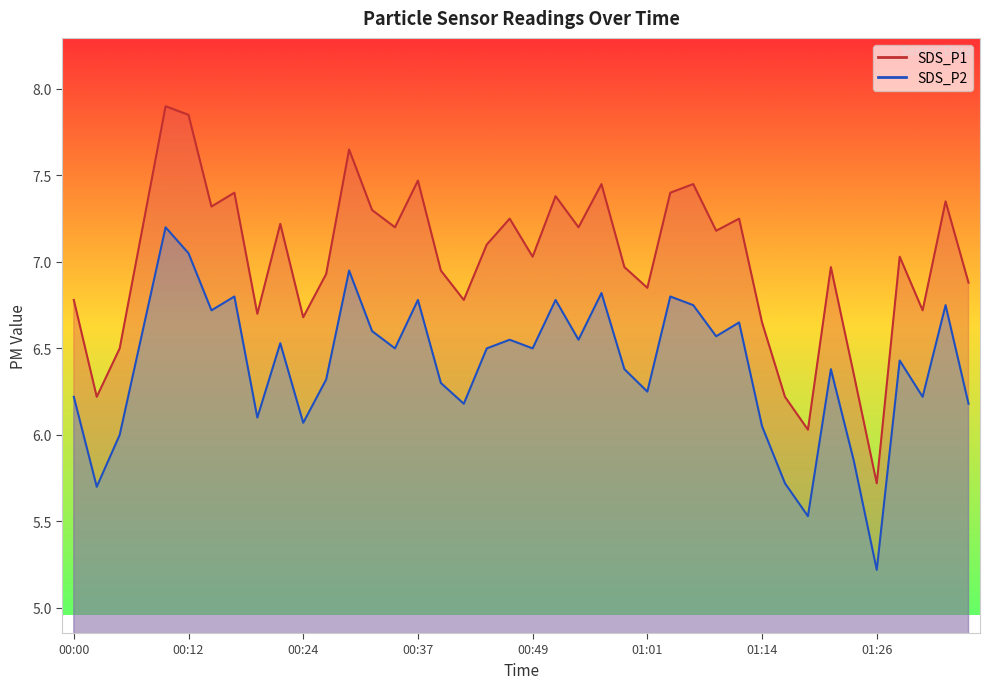

Reading right to left, what are all the values shown in this chart?

SDS_P1: 01:36=6.9	01:33=7.3	01:31=6.7	01:28=7.0	01:26=5.7	01:23=6.3	01:21=7.0	01:18=6.0	01:16=6.2	01:14=6.7	01:11=7.2	01:09=7.2	01:06=7.5	01:04=7.4	01:01=6.8	00:59=7.0	00:56=7.5	00:54=7.2	00:51=7.4	00:49=7.0	00:47=7.2	00:44=7.1	00:42=6.8	00:39=7.0	00:37=7.5	00:34=7.2	00:32=7.3	00:29=7.7	00:27=6.9	00:24=6.7	00:22=7.2	00:20=6.7	00:17=7.4	00:15=7.3	00:12=7.8	00:10=7.9	00:07=7.2	00:05=6.5	00:02=6.2	00:00=6.8
SDS_P2: 01:36=6.2	01:33=6.8	01:31=6.2	01:28=6.4	01:26=5.2	01:23=5.8	01:21=6.4	01:18=5.5	01:16=5.7	01:14=6.0	01:11=6.7	01:09=6.6	01:06=6.8	01:04=6.8	01:01=6.2	00:59=6.4	00:56=6.8	00:54=6.5	00:51=6.8	00:49=6.5	00:47=6.5	00:44=6.5	00:42=6.2	00:39=6.3	00:37=6.8	00:34=6.5	00:32=6.6	00:29=7.0	00:27=6.3	00:24=6.1	00:22=6.5	00:20=6.1	00:17=6.8	00:15=6.7	00:12=7.0	00:10=7.2	00:07=6.6	00:05=6.0	00:02=5.7	00:00=6.2